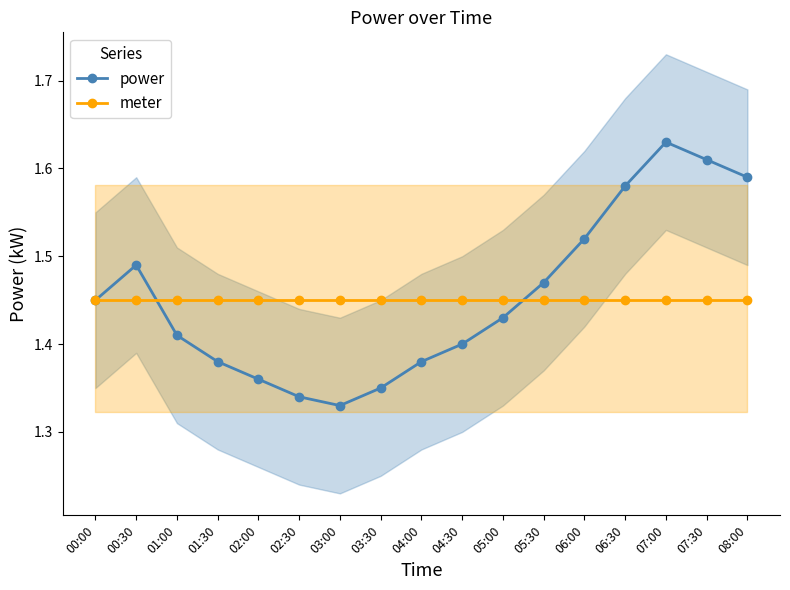

How many interior local valleys does the power series have?

1